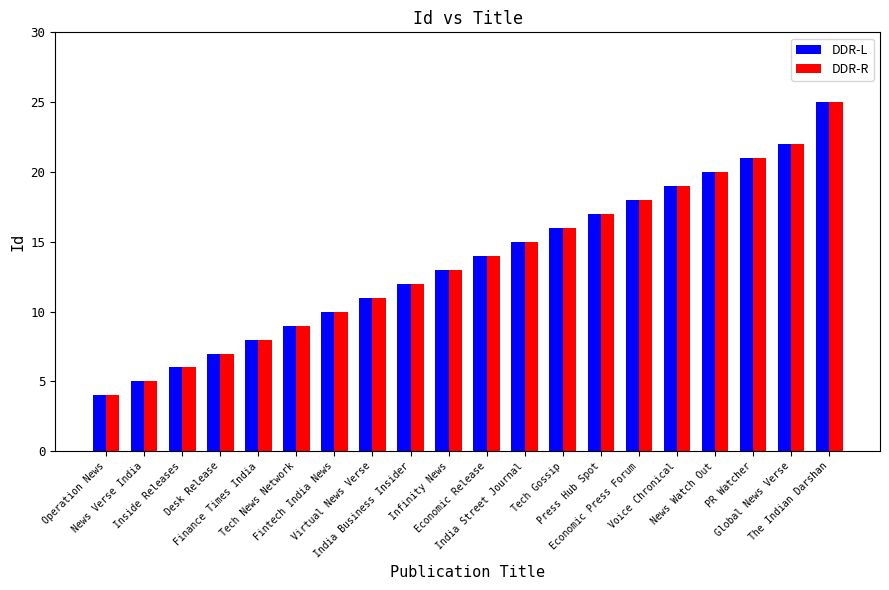

True or false: DDR-R has a value of 15 at India Street Journal.

True